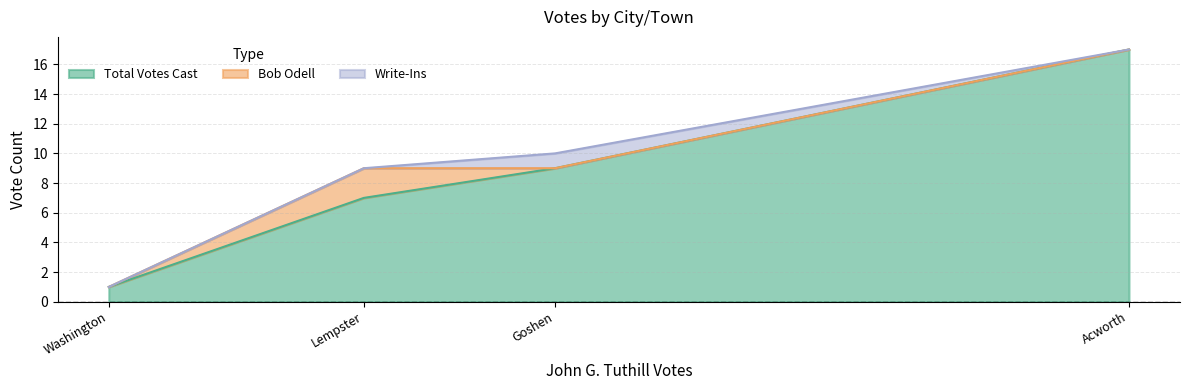

The Total Votes Cast series shows 0 at Washington. True or false?

False